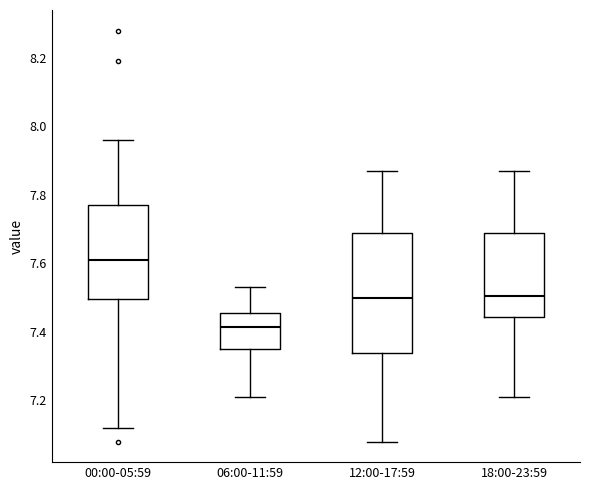

Where is the upper edge of the box for 18:00-23:59 on the y-axis? The values are not printed on the chart, so give them approximately, as read against the axis.

7.70